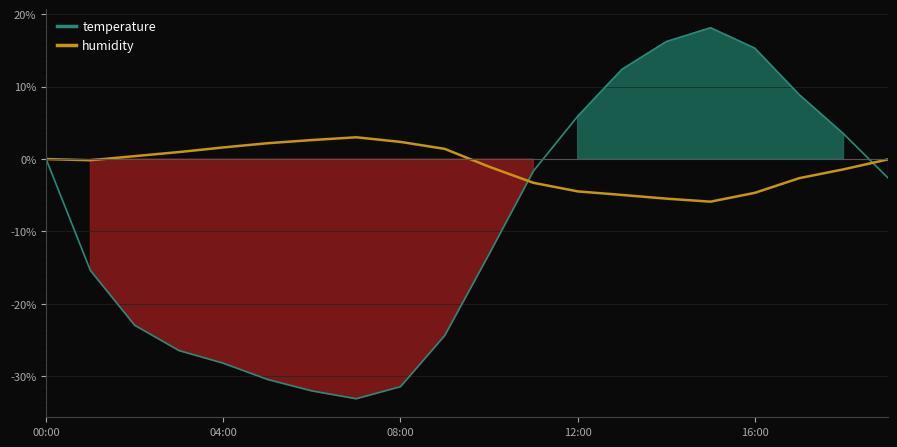

Rank the series by their average value, from highest to lowest.

humidity, temperature